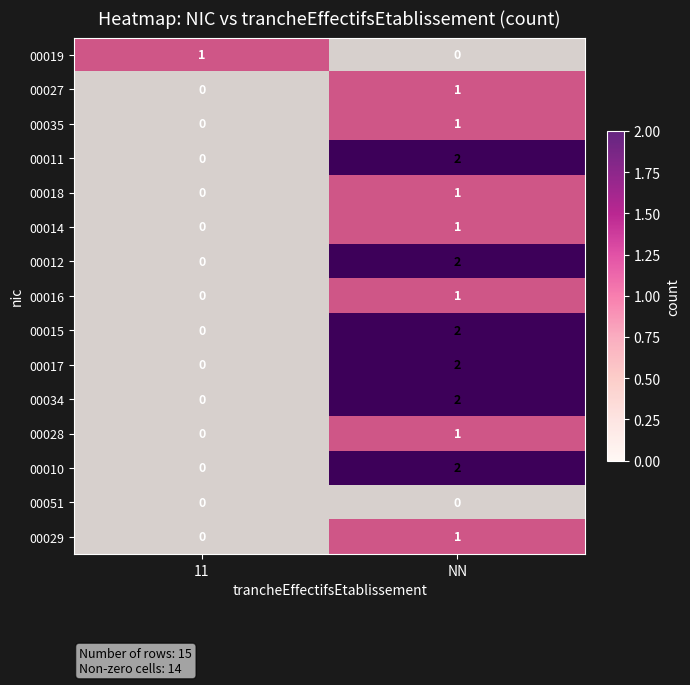

Reading left to right, extract all data points from this chart.

00019: 11=1	NN=0
00027: 11=0	NN=1
00035: 11=0	NN=1
00011: 11=0	NN=2
00018: 11=0	NN=1
00014: 11=0	NN=1
00012: 11=0	NN=2
00016: 11=0	NN=1
00015: 11=0	NN=2
00017: 11=0	NN=2
00034: 11=0	NN=2
00028: 11=0	NN=1
00010: 11=0	NN=2
00051: 11=0	NN=0
00029: 11=0	NN=1